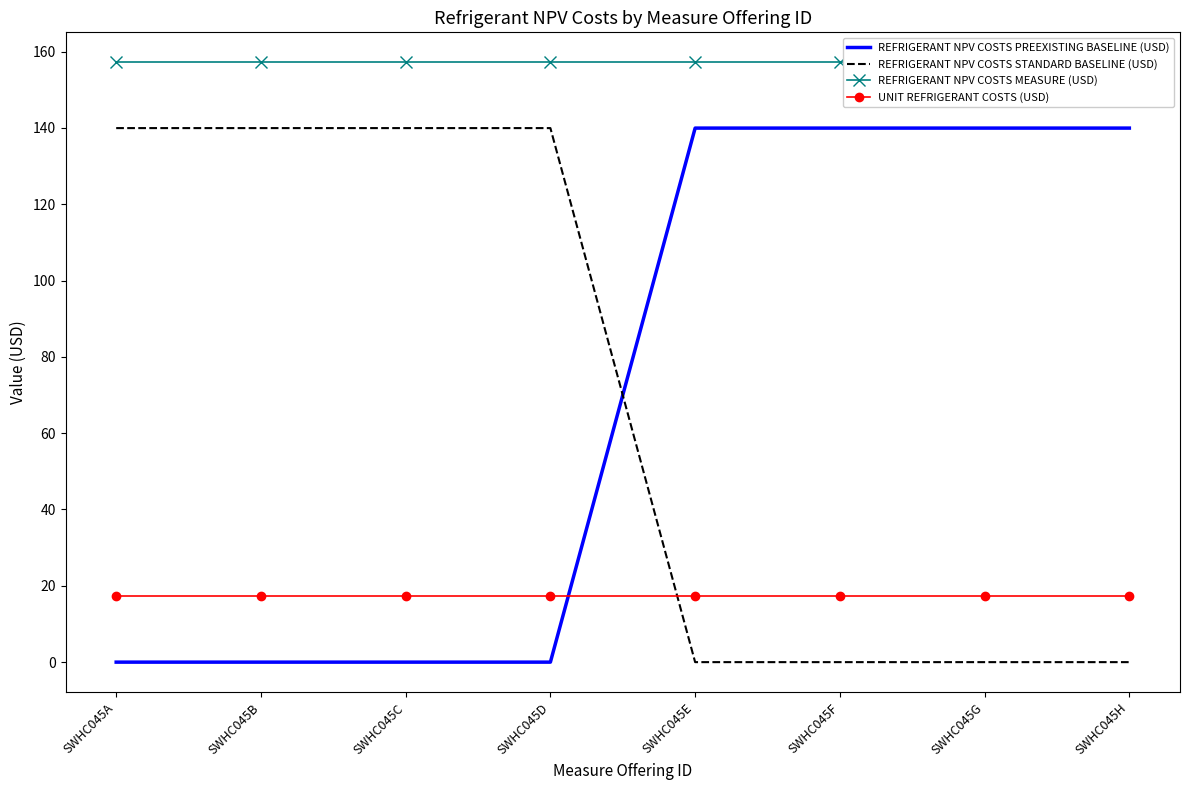

Which series has the widest spread of values?

REFRIGERANT NPV COSTS PREEXISTING BASELINE (USD)